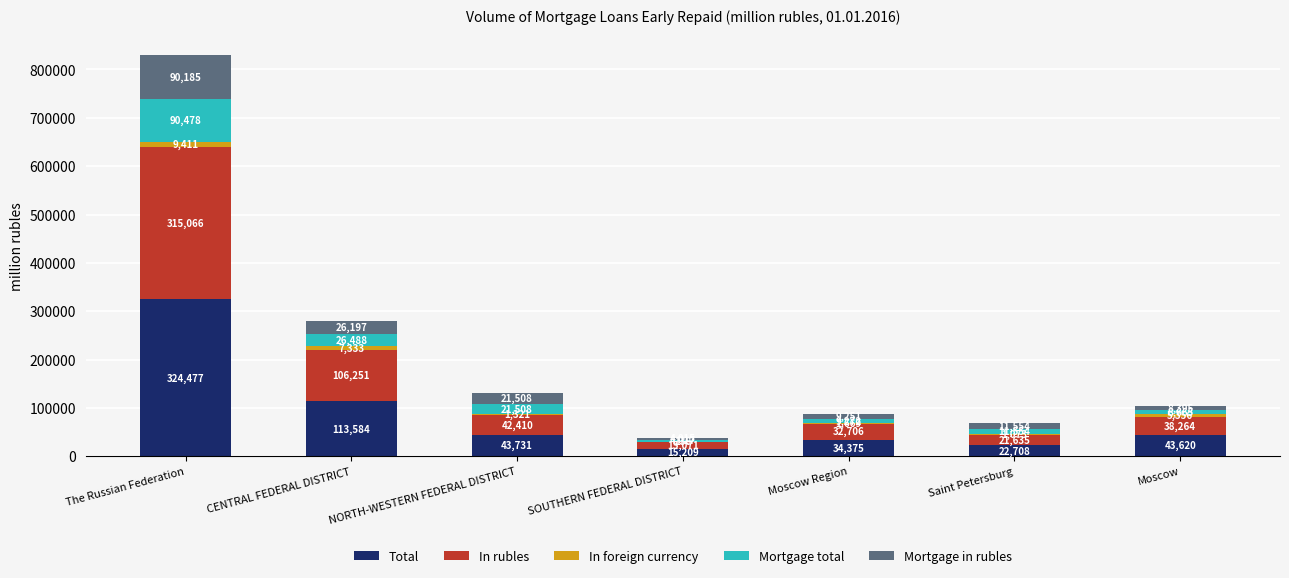

What are all the series names shown in the legend?

Total, In rubles, In foreign currency, Mortgage total, Mortgage in rubles